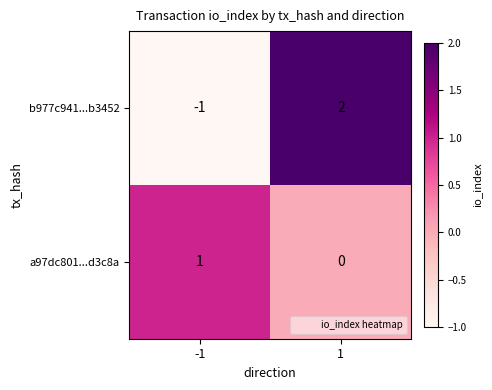

How many values in a97dc801...d3c8a are above zero?

1